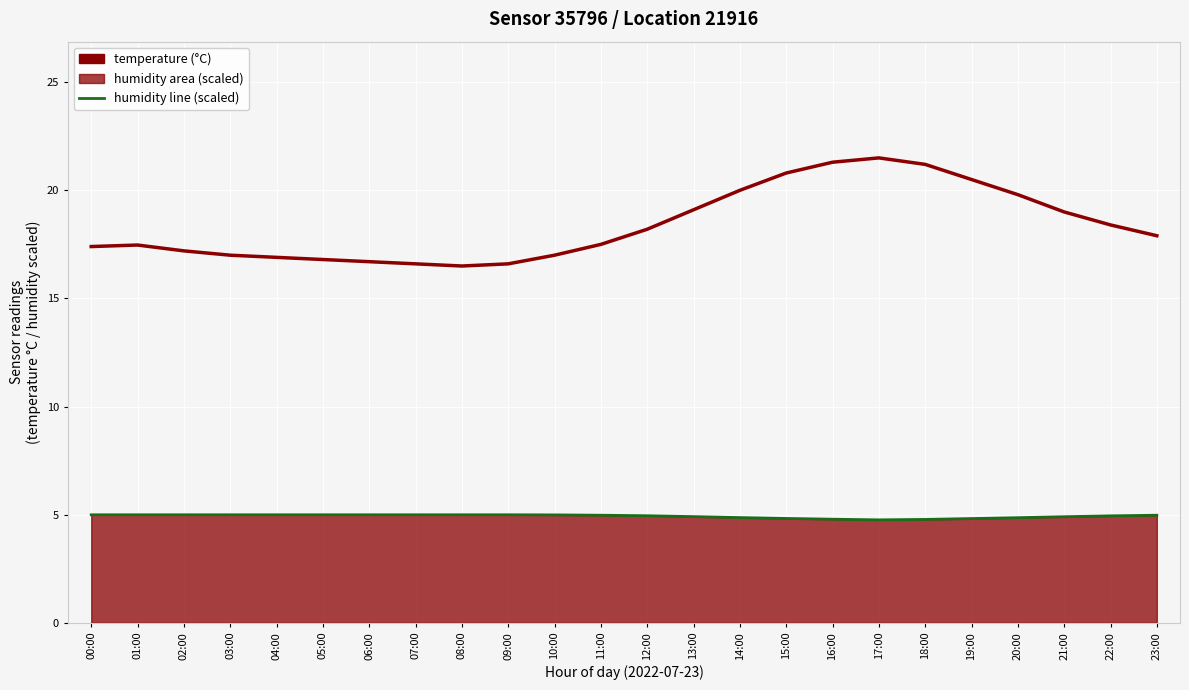

True or false: humidity (scaled) has more than 2 points higher than both neighbors.

False